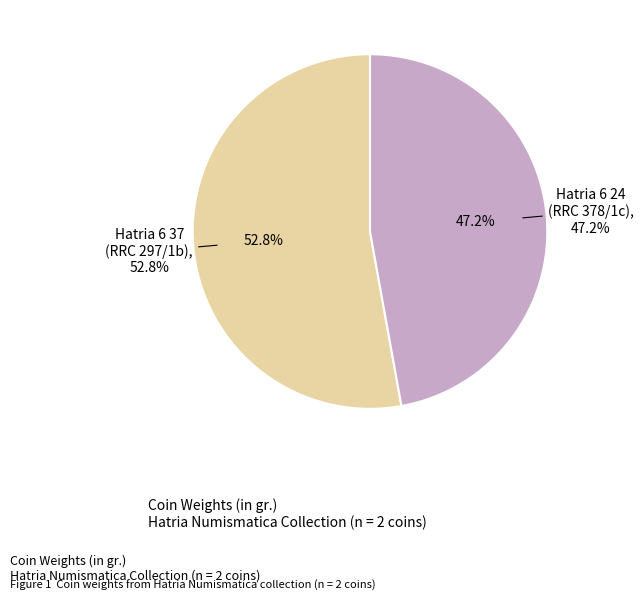

Rank the categories by value from lowest to highest.

Hatria 6 24
(RRC 378/1c), Hatria 6 37
(RRC 297/1b)